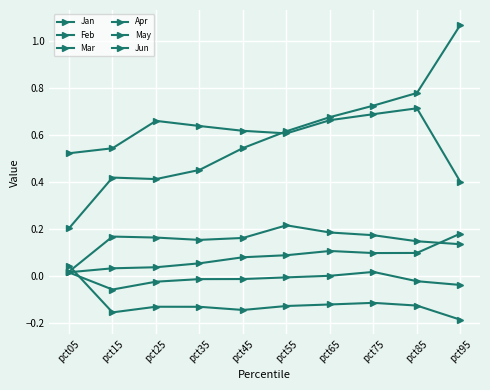

Count the Jun values in the range 0 to 1.

10